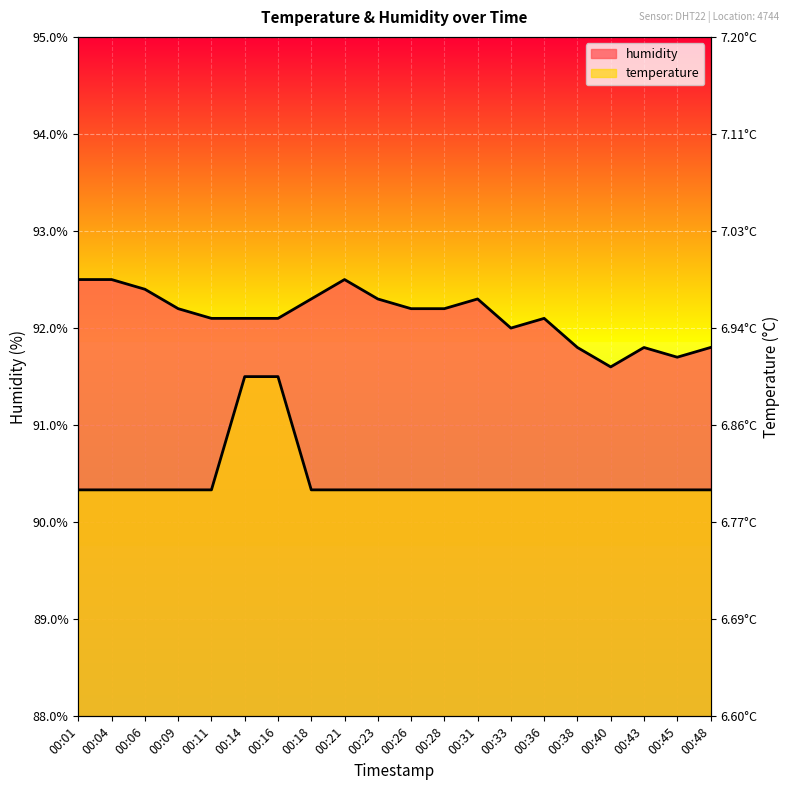

How many interior local valleys does the humidity series have?

3